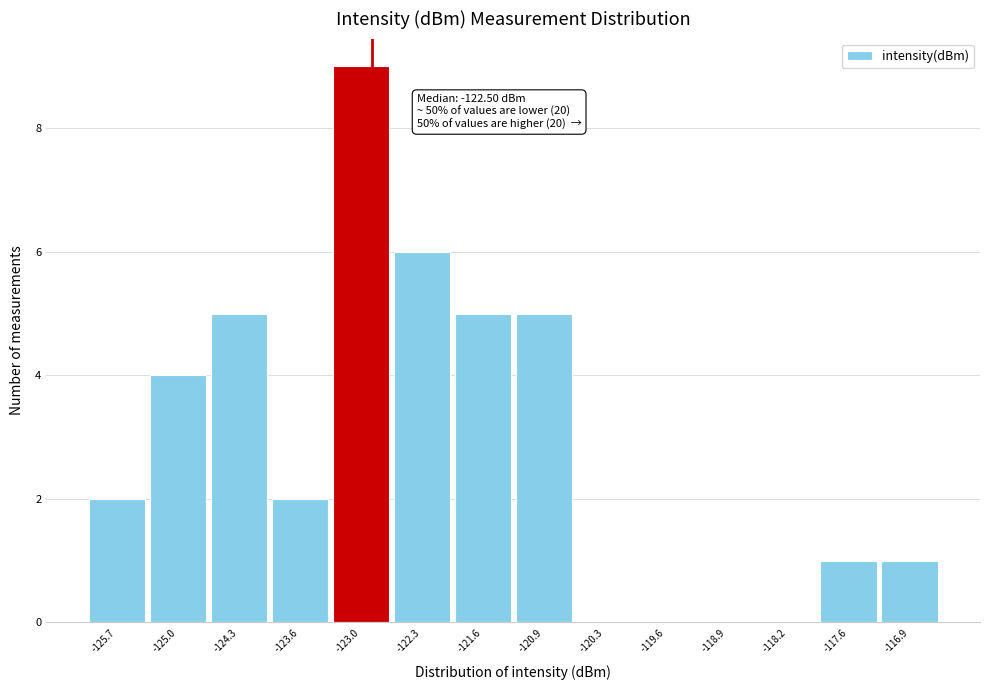

Reading right to left, extract all data points from this chart.

-116.9=1	-117.6=1	-118.2=0	-118.9=0	-119.6=0	-120.3=0	-120.9=5	-121.6=5	-122.3=6	-123.0=9	-123.6=2	-124.3=5	-125.0=4	-125.7=2